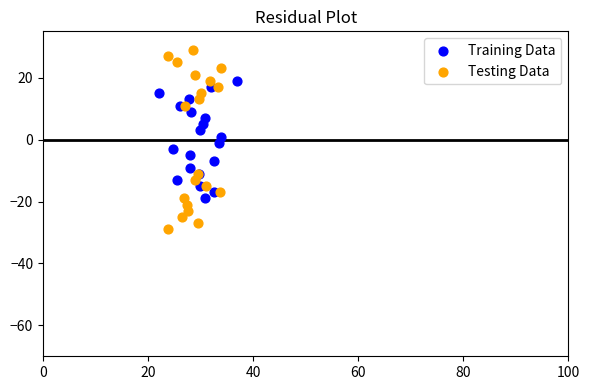

Which series has the widest spread of Y values?

Testing Data